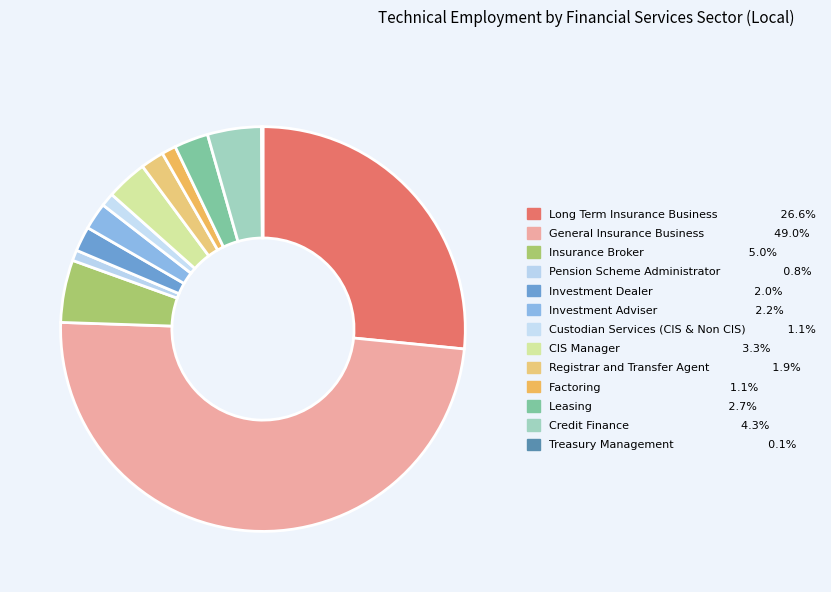

What percentage is NOT represented by Leasing?

97.3%